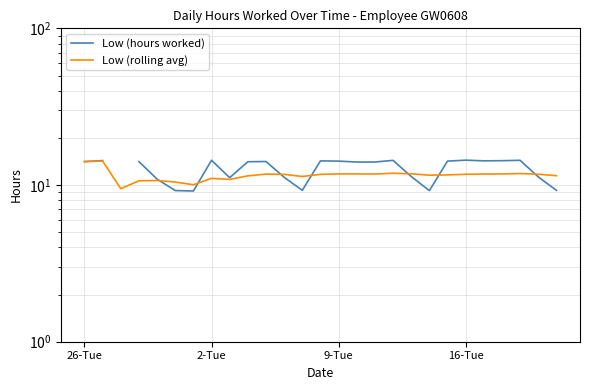

Where does the Low (rolling avg) series first go above 11?

26-Tue